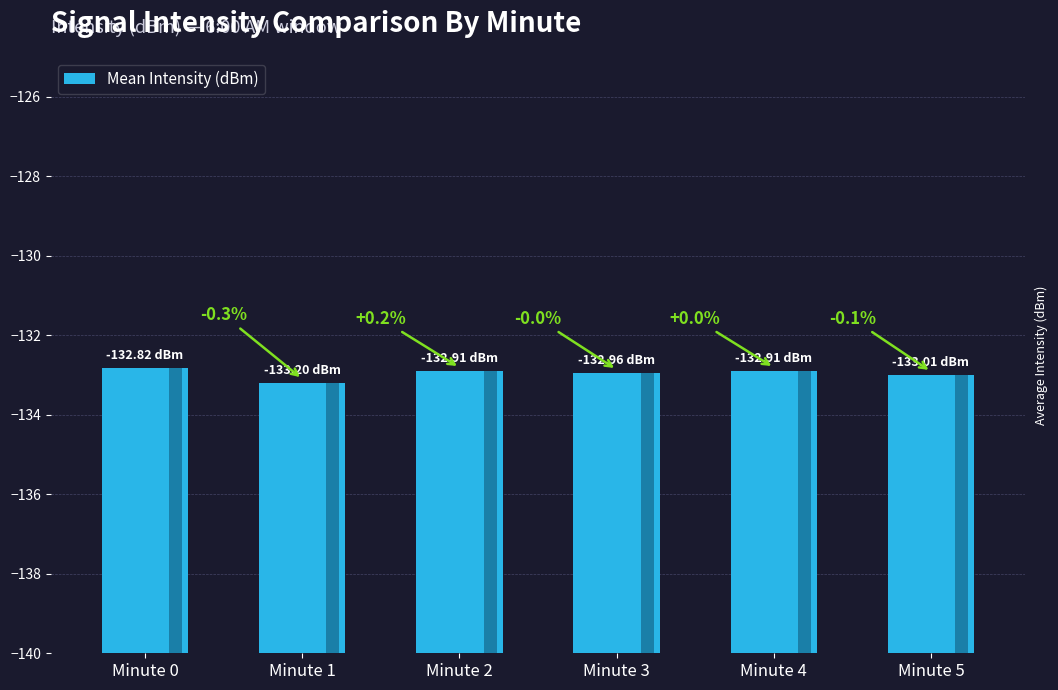

The chart shows a value of 3.0 at Minute 3. True or false?

False